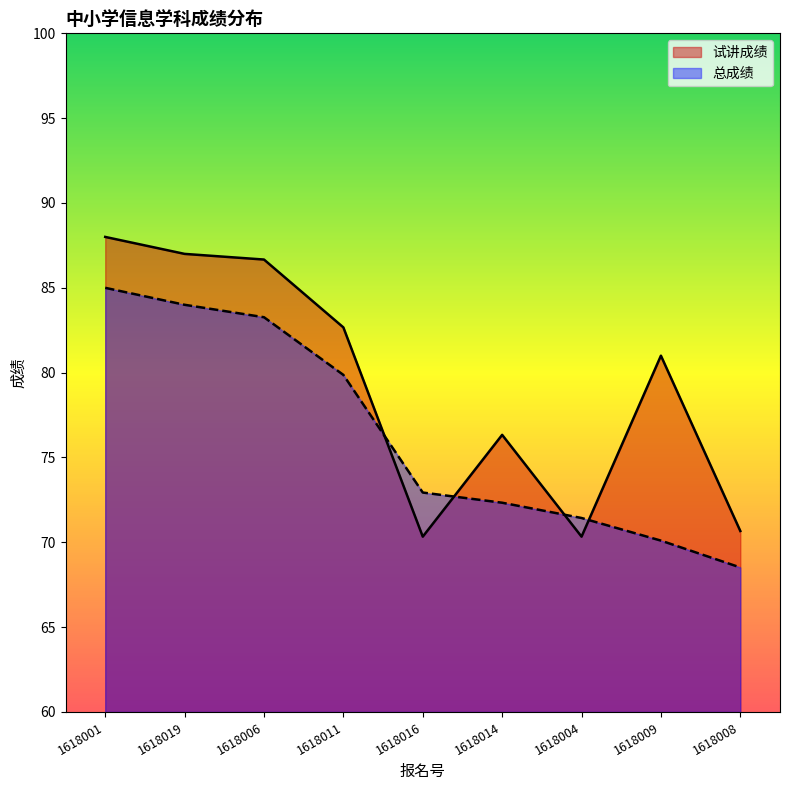

Rank the series by their average value, from lowest to highest.

总成绩, 试讲成绩